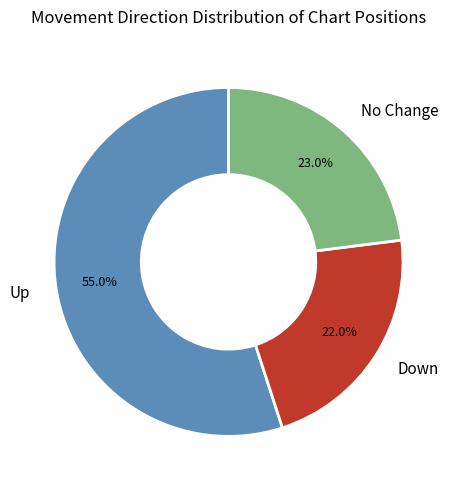

Count the number of slices in the pie.

3